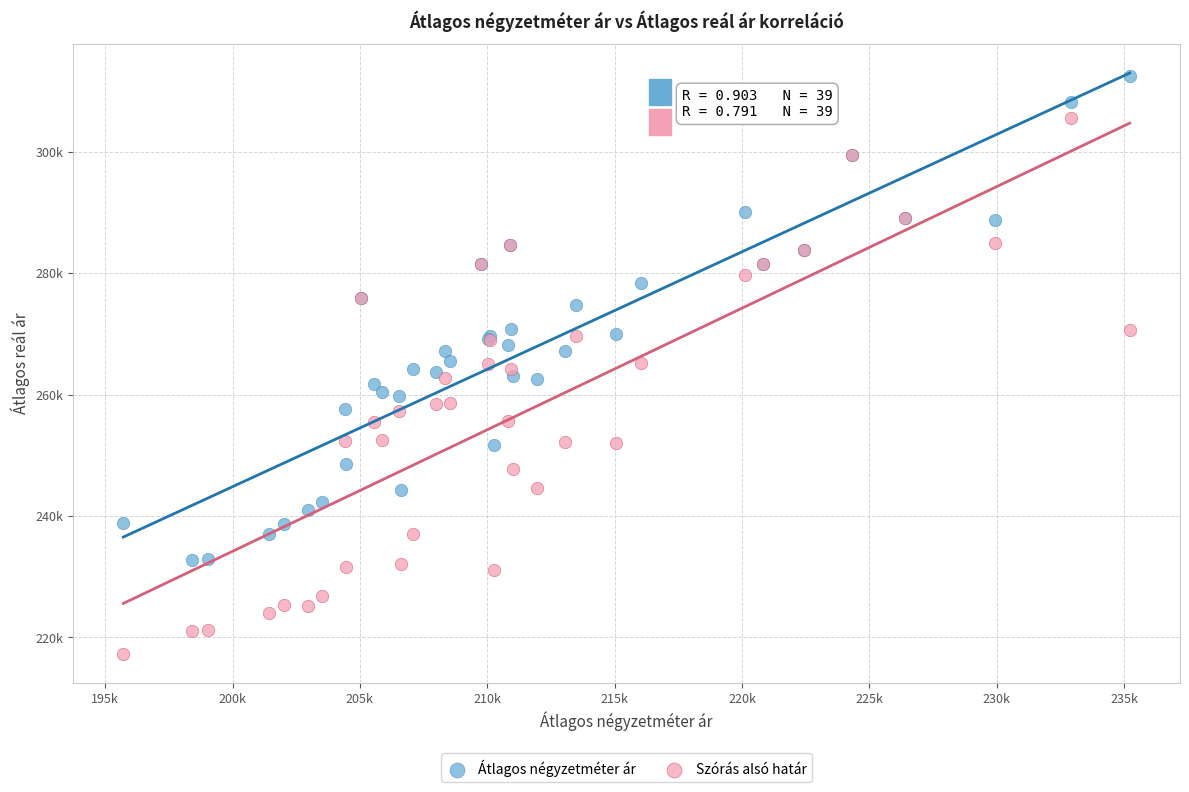

Which series contains the highest Y value?

Átlagos négyzetméter ár